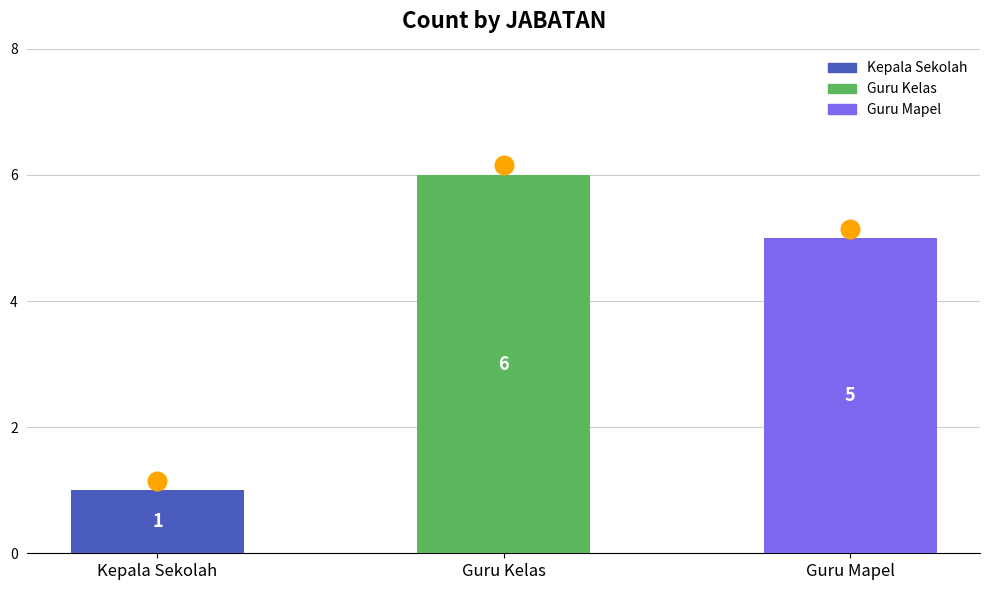

What is the ratio of the value at Guru Kelas to the value at Guru Mapel?

1.2